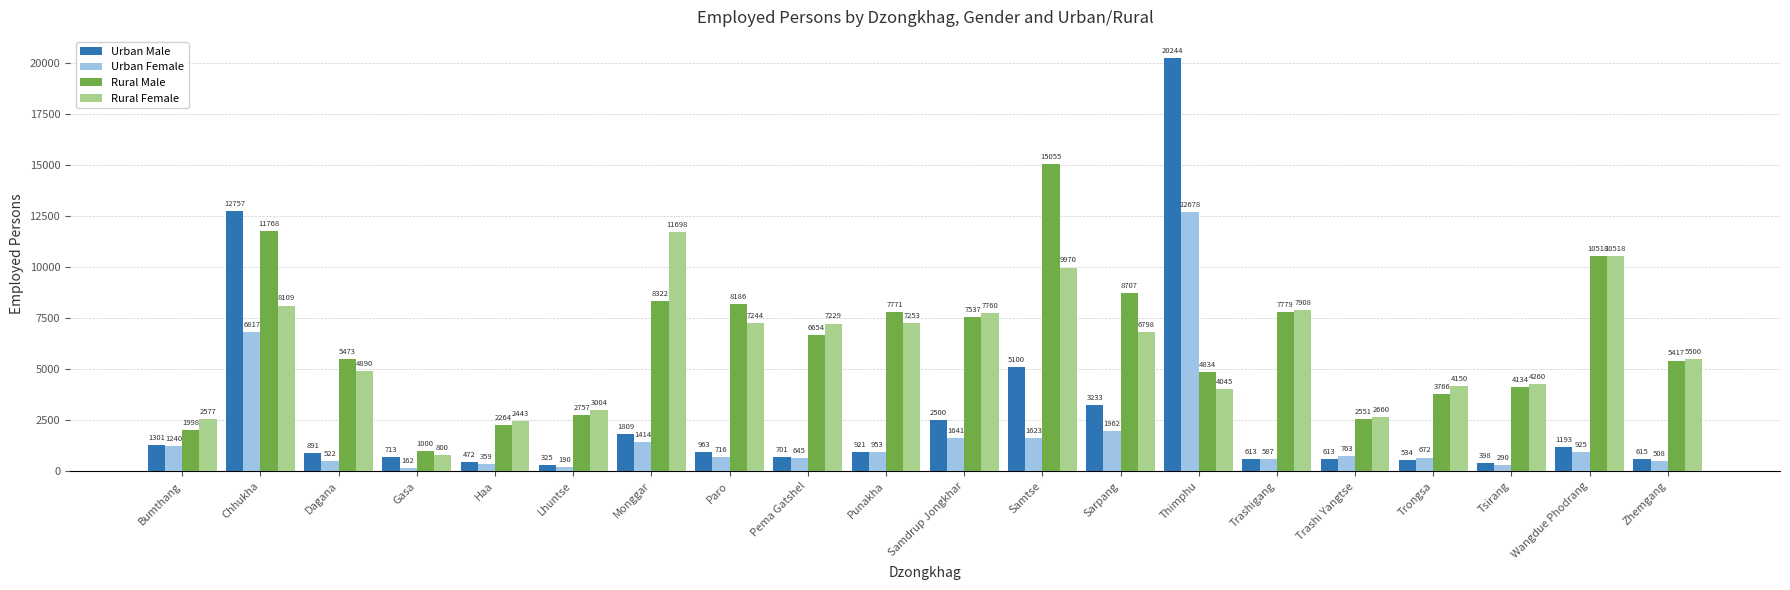

How many groups of bars are there?

20